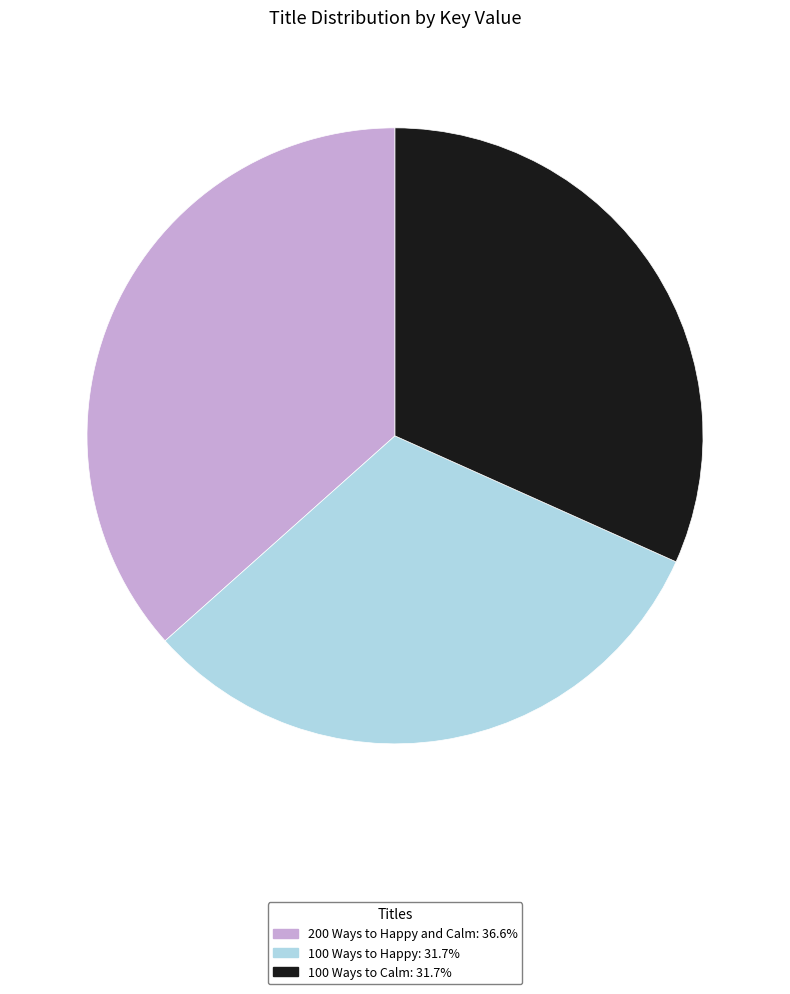

Is 100 Ways to Calm: 31.7% the majority of the pie?

No